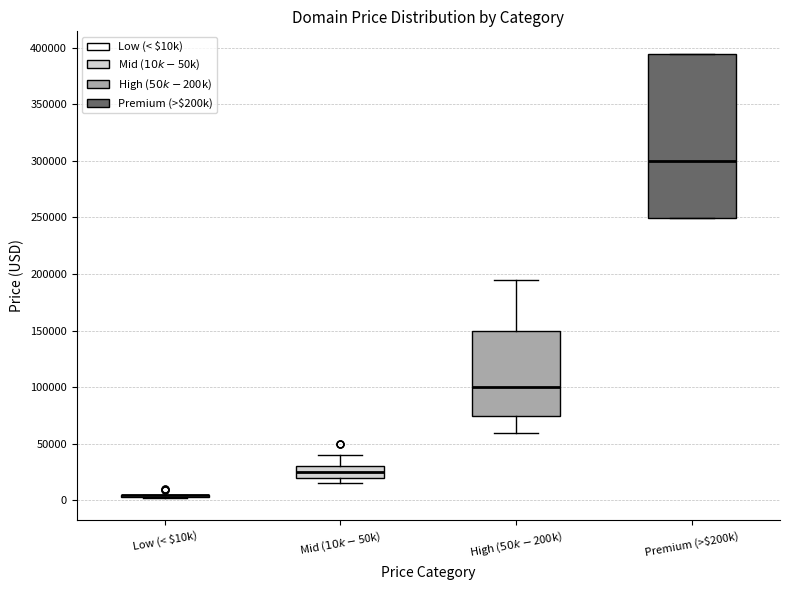

Which box is the tallest, from its lower edge to its upper edge?

Premium (>$200k)